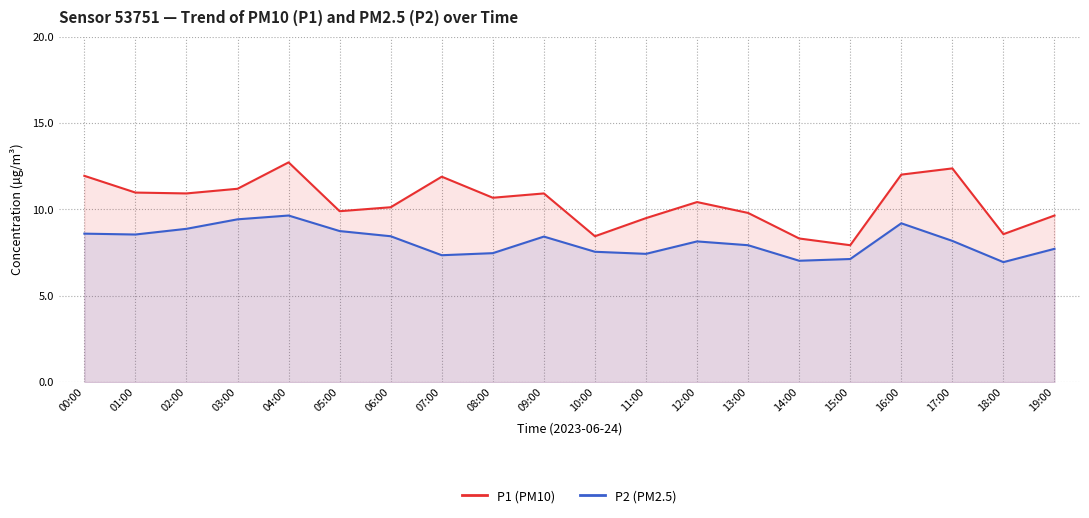

At which category does the chart reach its minimum across all series?

18:00